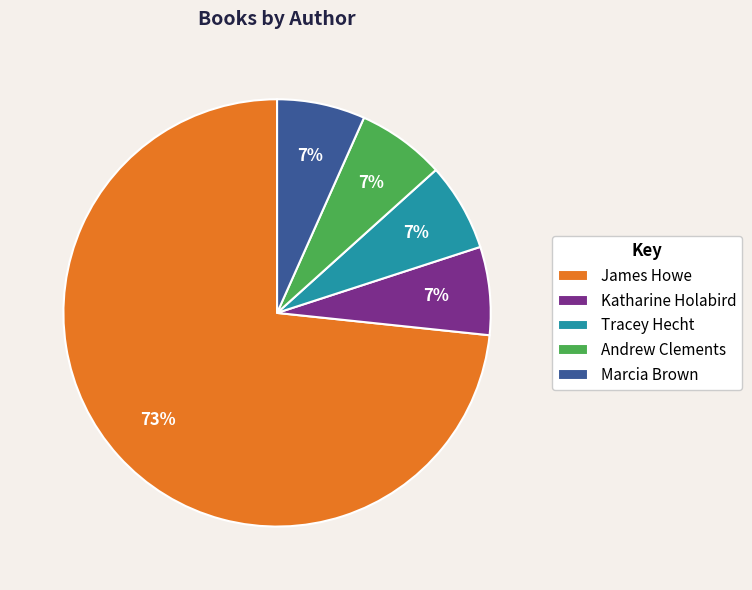

How many segments does this pie chart have?

5